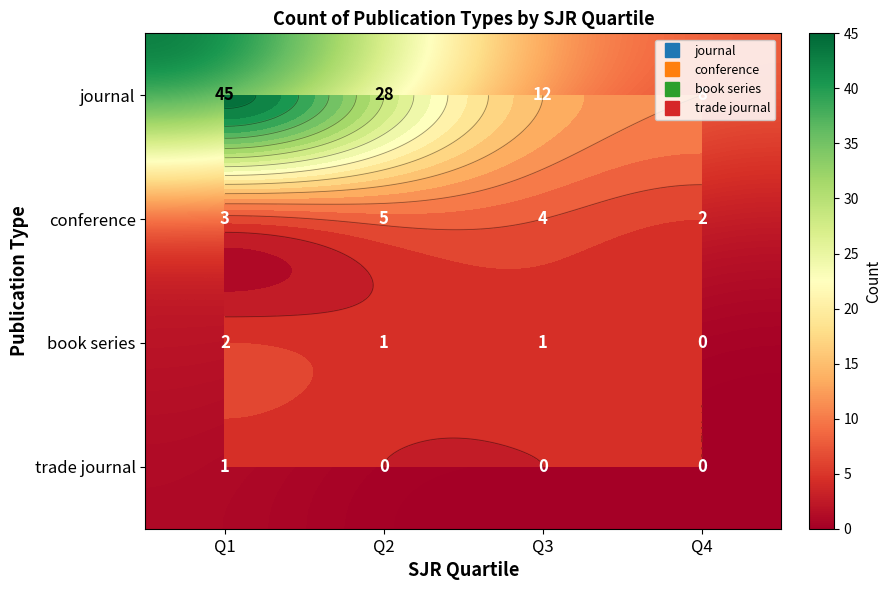

What is the difference between the maximum and second lowest values in the trade journal series?

1